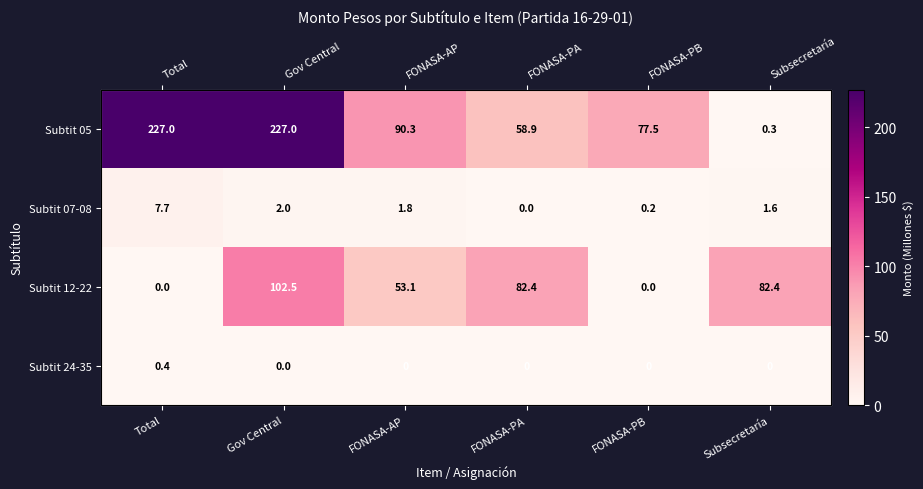

Which category has the lowest value in the Subtit 05 series?

Subsecretaría